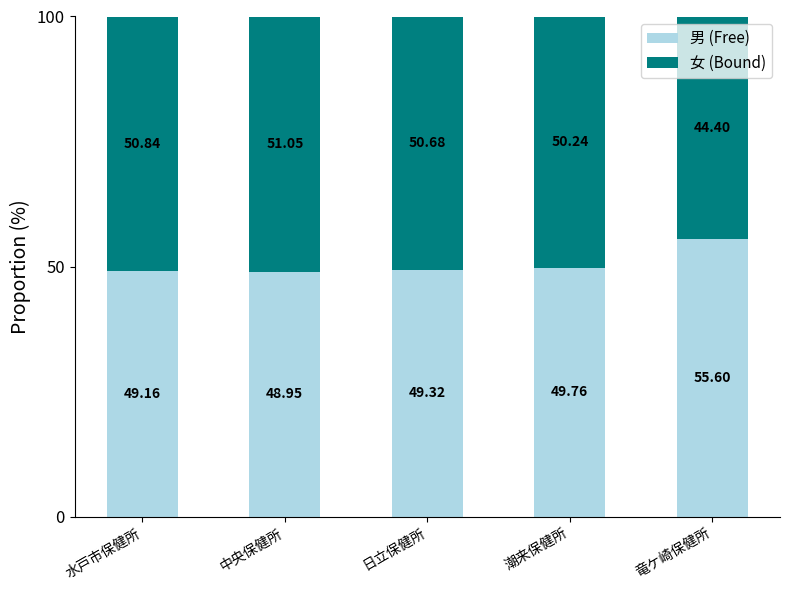

The 男 (Free) series shows 77.9 at 竜ケ崎保健所. True or false?

False